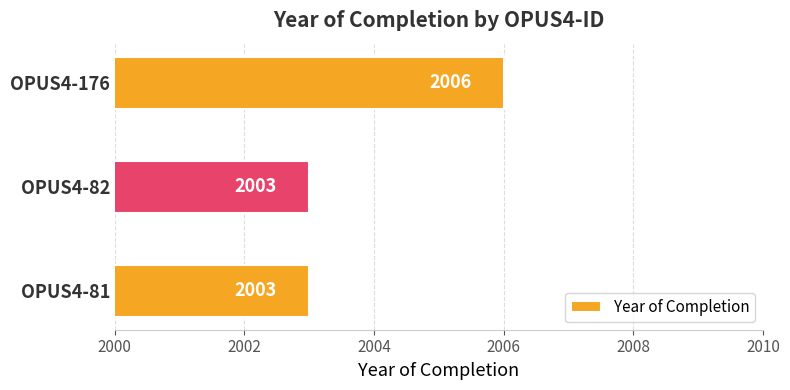

Are the bars horizontal?

Yes